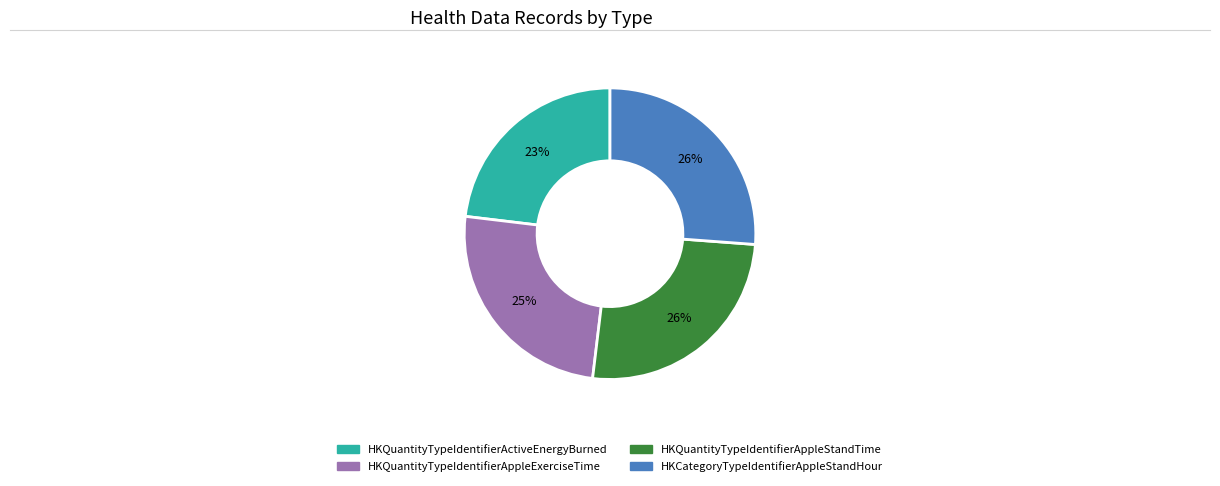

To the nearest percent, what is the combined percentage of HKCategoryTypeIdentifierAppleStandHour and HKQuantityTypeIdentifierAppleExerciseTime?

51%